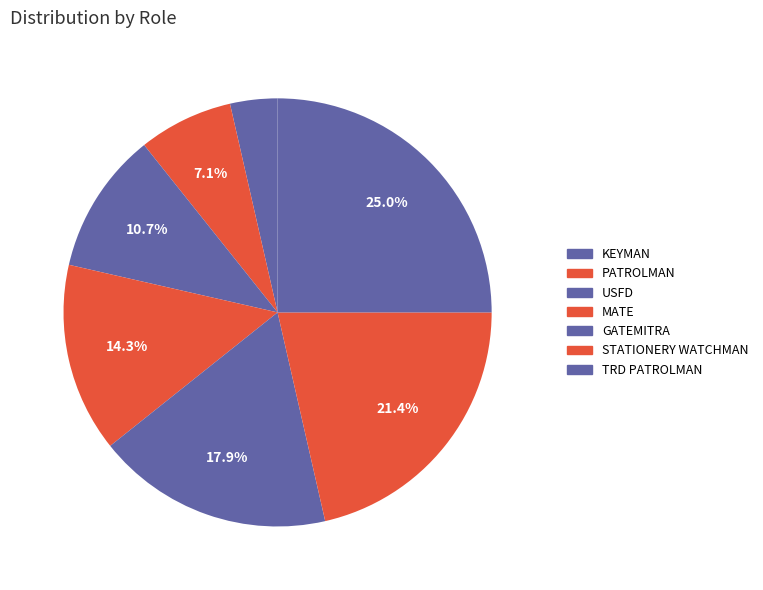

To the nearest percent, what is the difference between the largest and smallest slice percentages?

21%